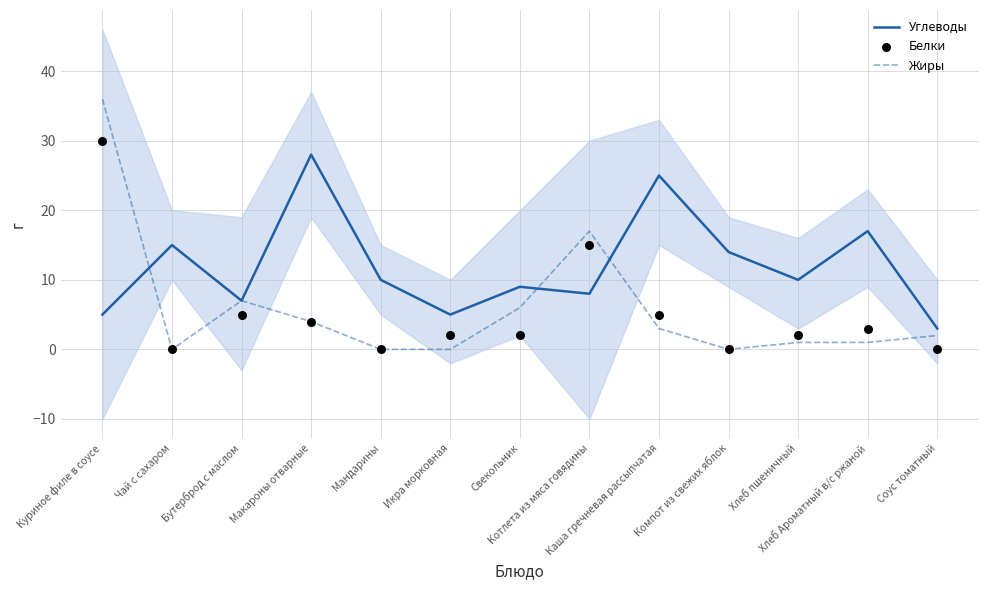

Which series reaches the minimum Y coordinate?

Жиры